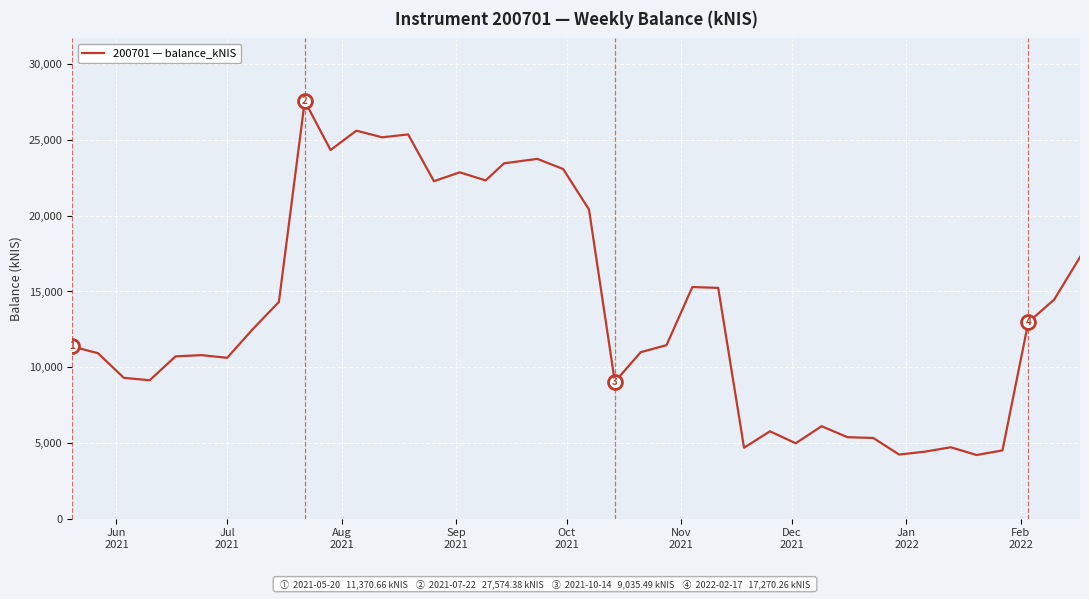

What is the smallest value displayed?

4203.4